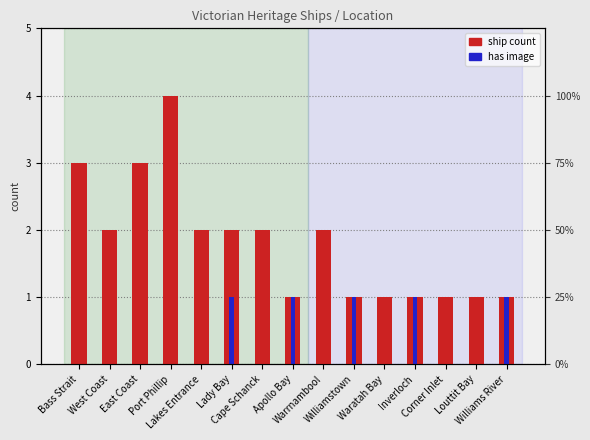

Does the chart contain any negative values?

No